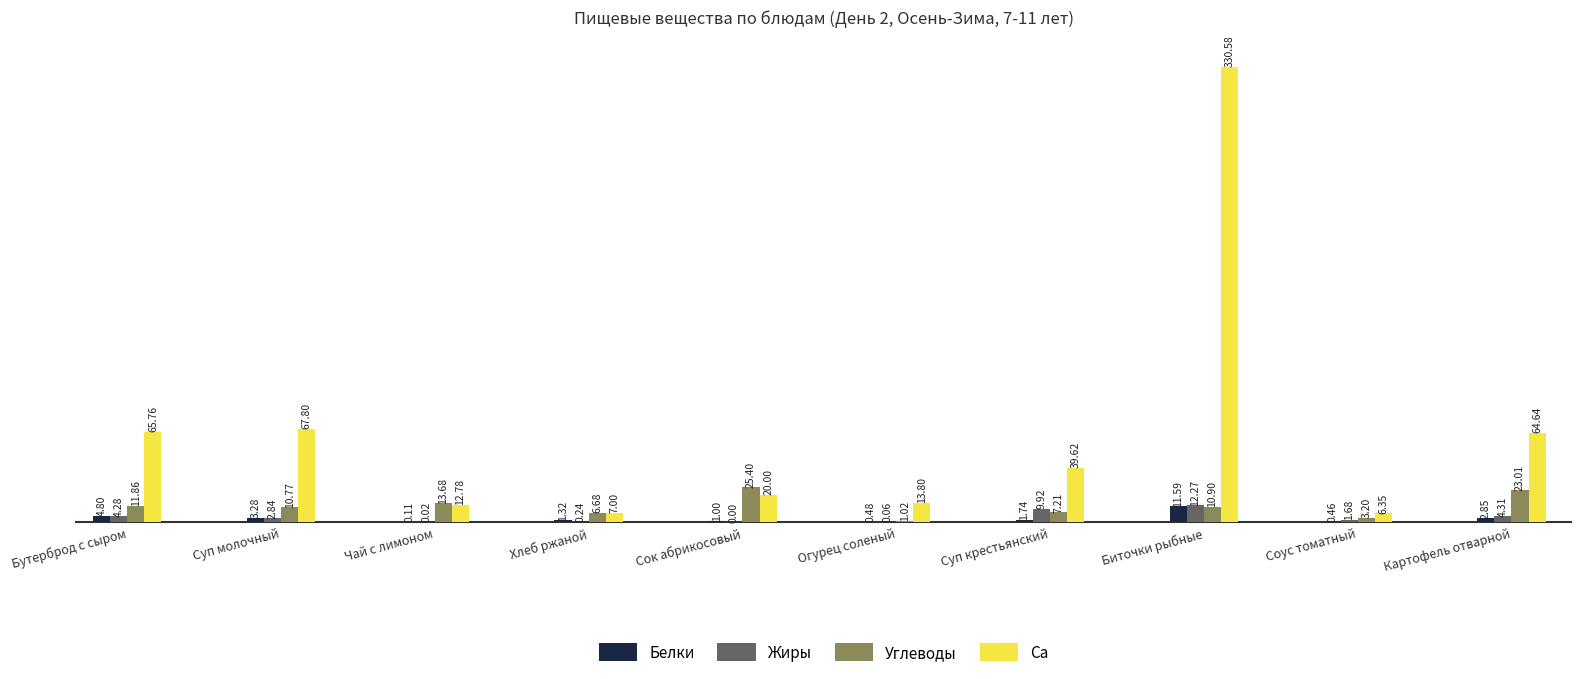

Which series has the widest spread of values?

Ca